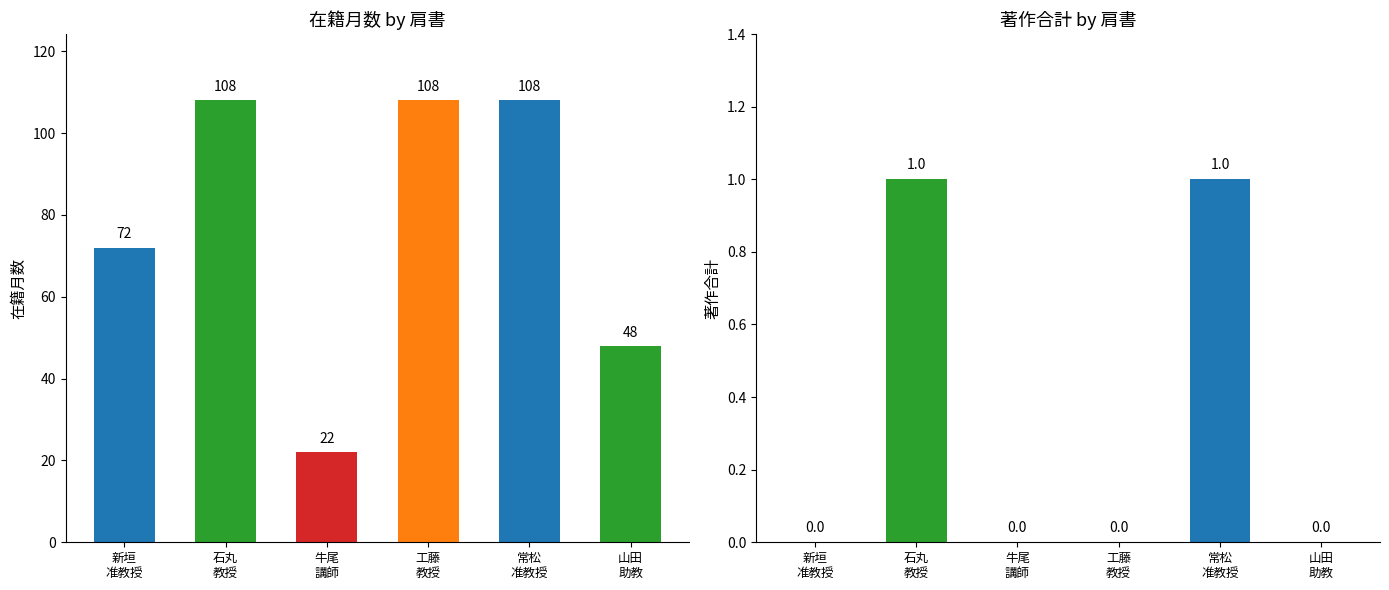

Reading left to right, extract all data points from this chart.

在籍月数: 72	108	22	108	108	48
著作合計: 0	1	0	0	1	0